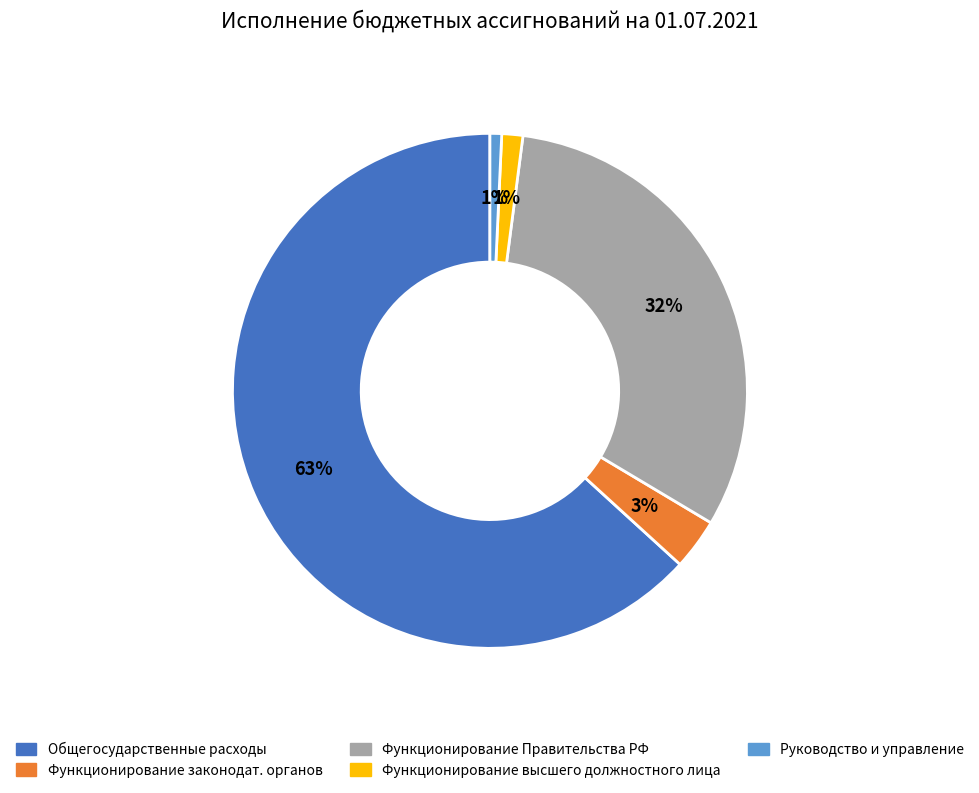

To the nearest percent, what is the difference between the largest and smallest slice percentages?

62%